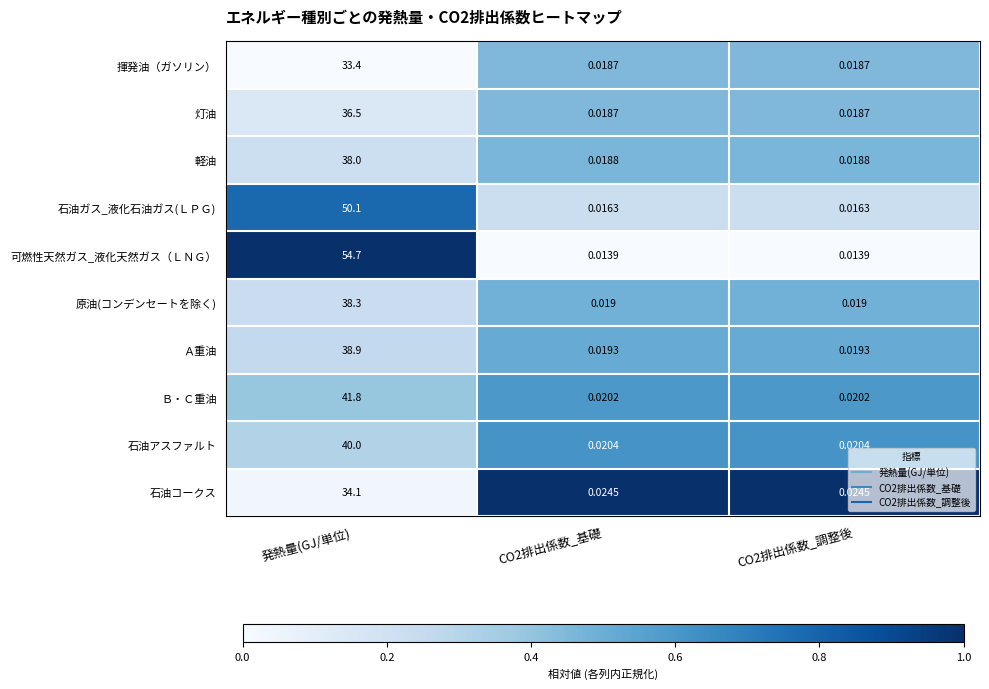

What is the total value across all series at CO2排出係数_調整後?

0.2